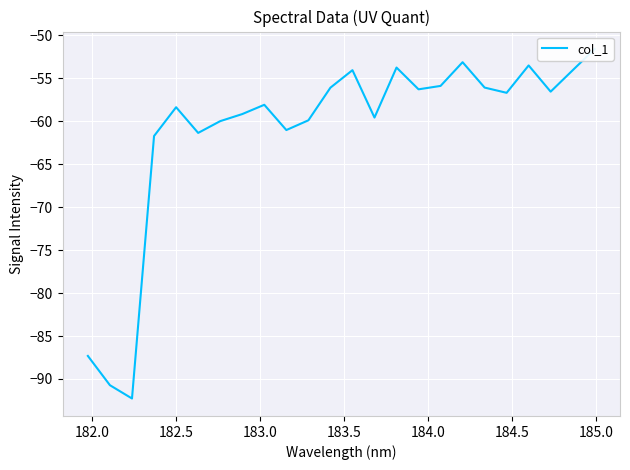

True or false: the data has more than 1 interior local peaks.

True